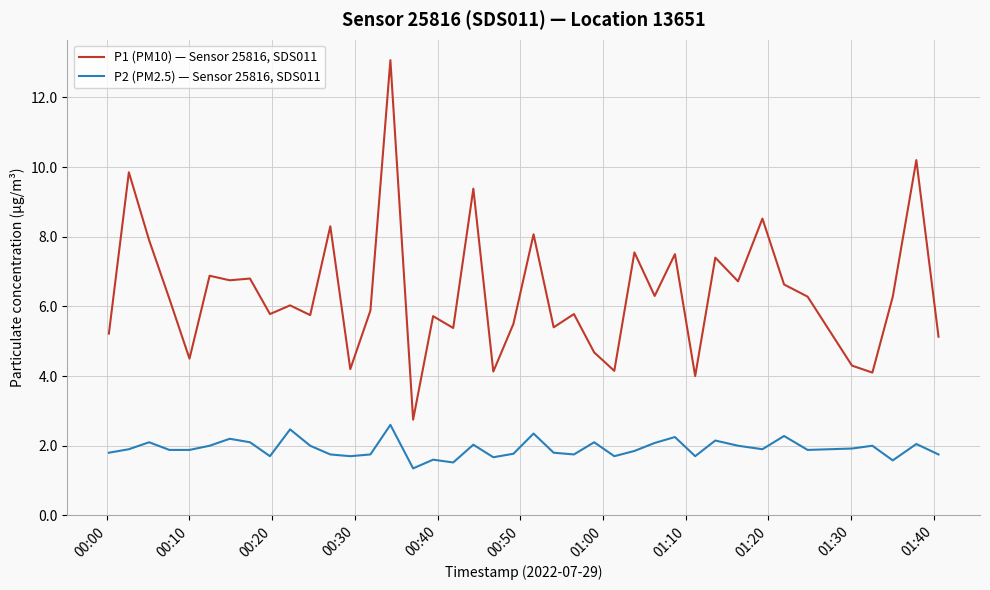

List the series in order of their overall mean, highest first.

P1 (PM10) — Sensor 25816, SDS011, P2 (PM2.5) — Sensor 25816, SDS011